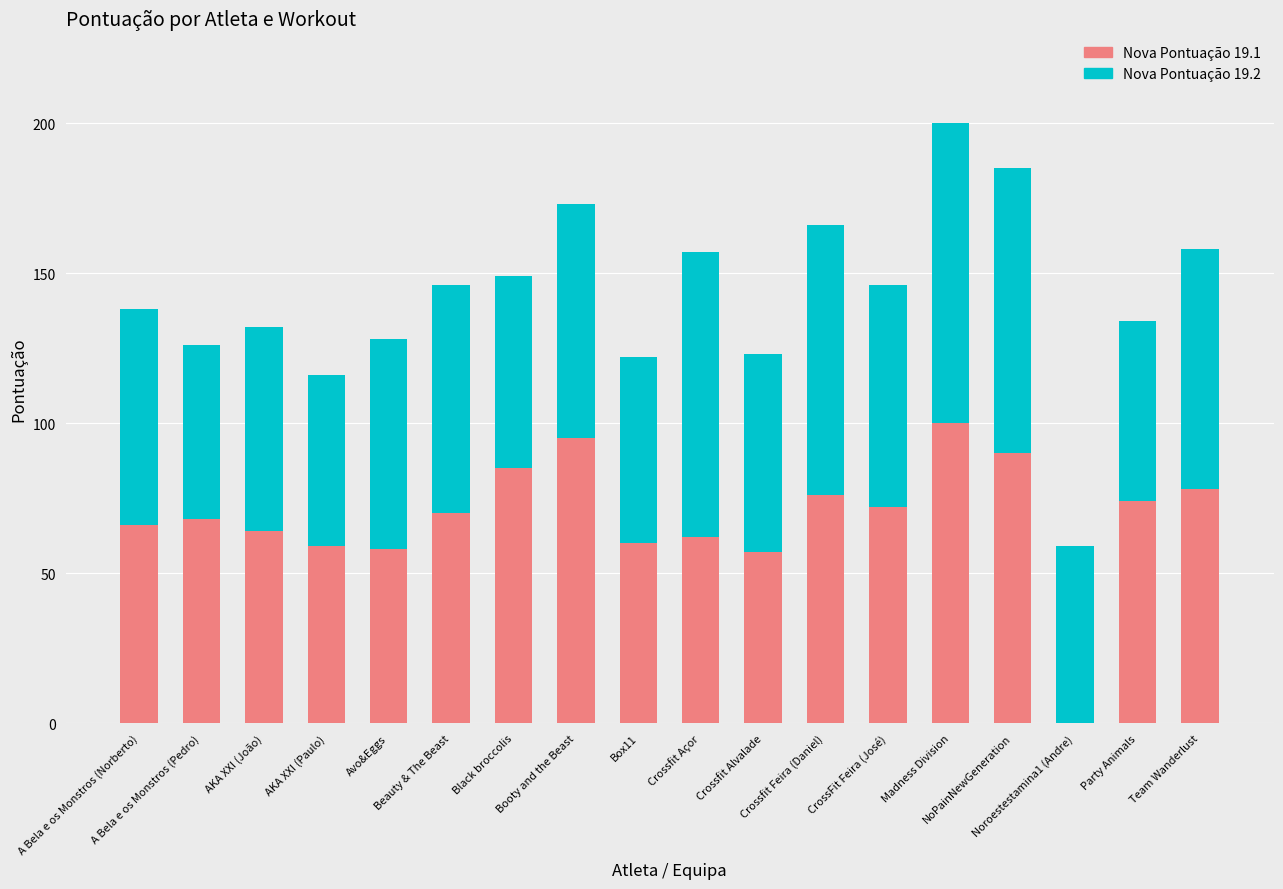

Rank the series by their average value, from lowest to highest.

Nova Pontuação 19.1, Nova Pontuação 19.2